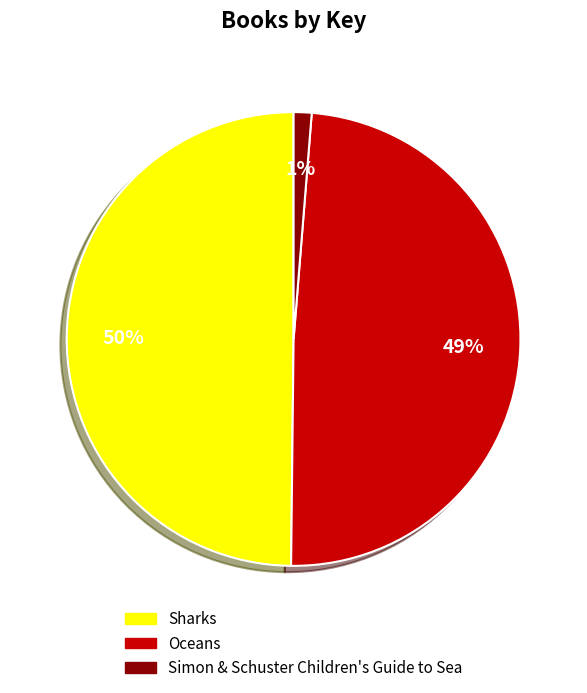

Which category has the smallest portion of the pie?

Simon & Schuster Children's Guide to Sea